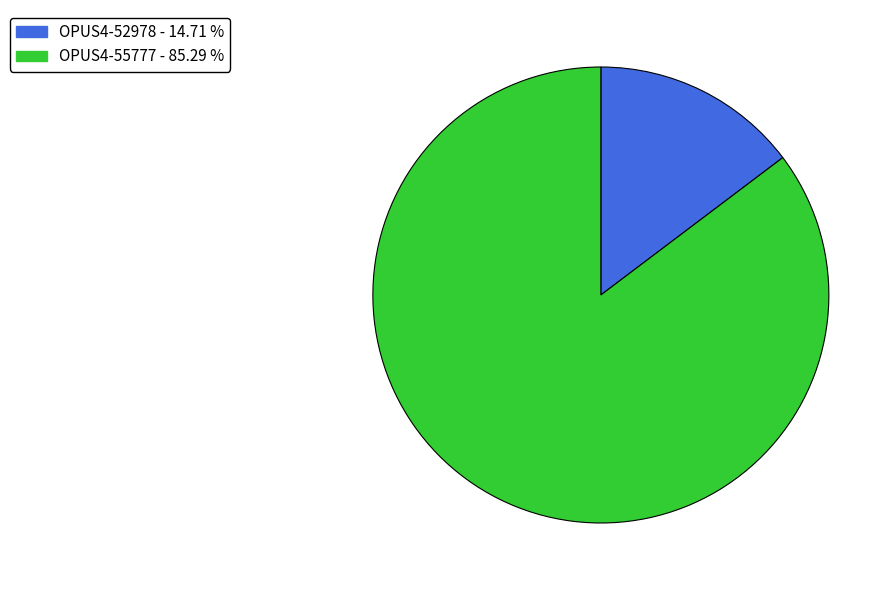

Which category accounts for the majority?

OPUS4-55777